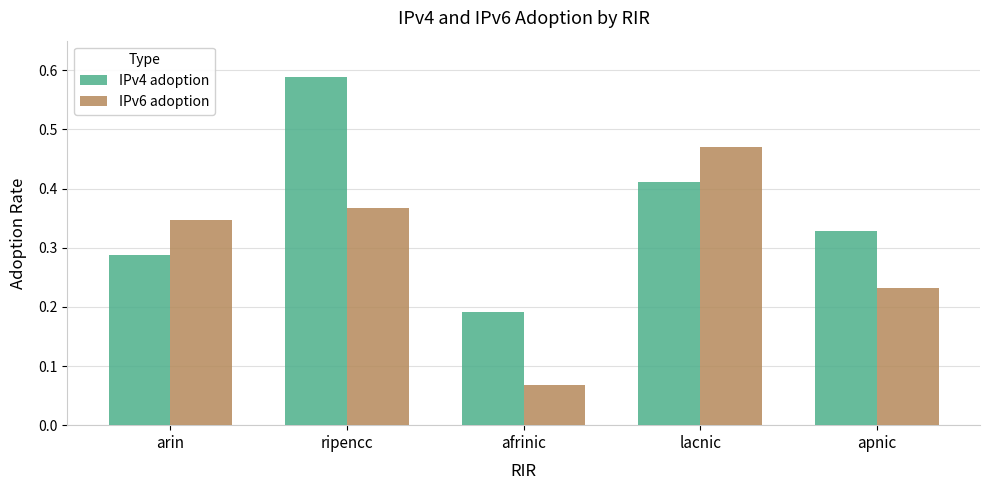

At which category is the sum across all series the highest?

ripencc